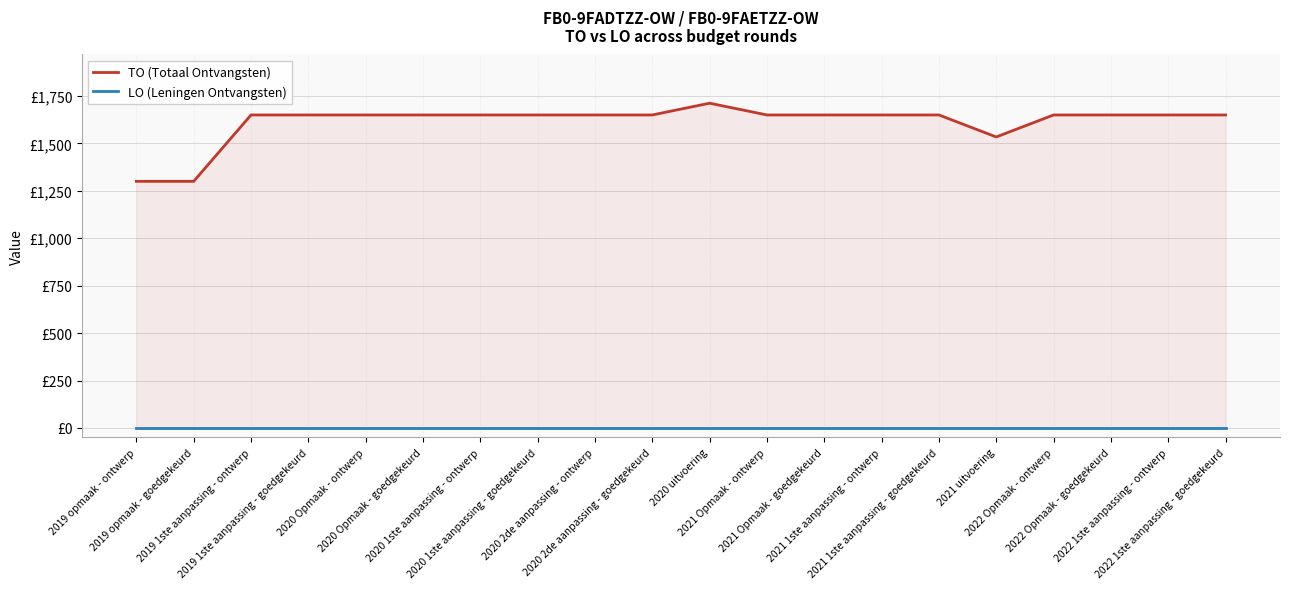

What is the spread (max minus min) of values at 2020 2de aanpassing - goedgekeurd?

1650